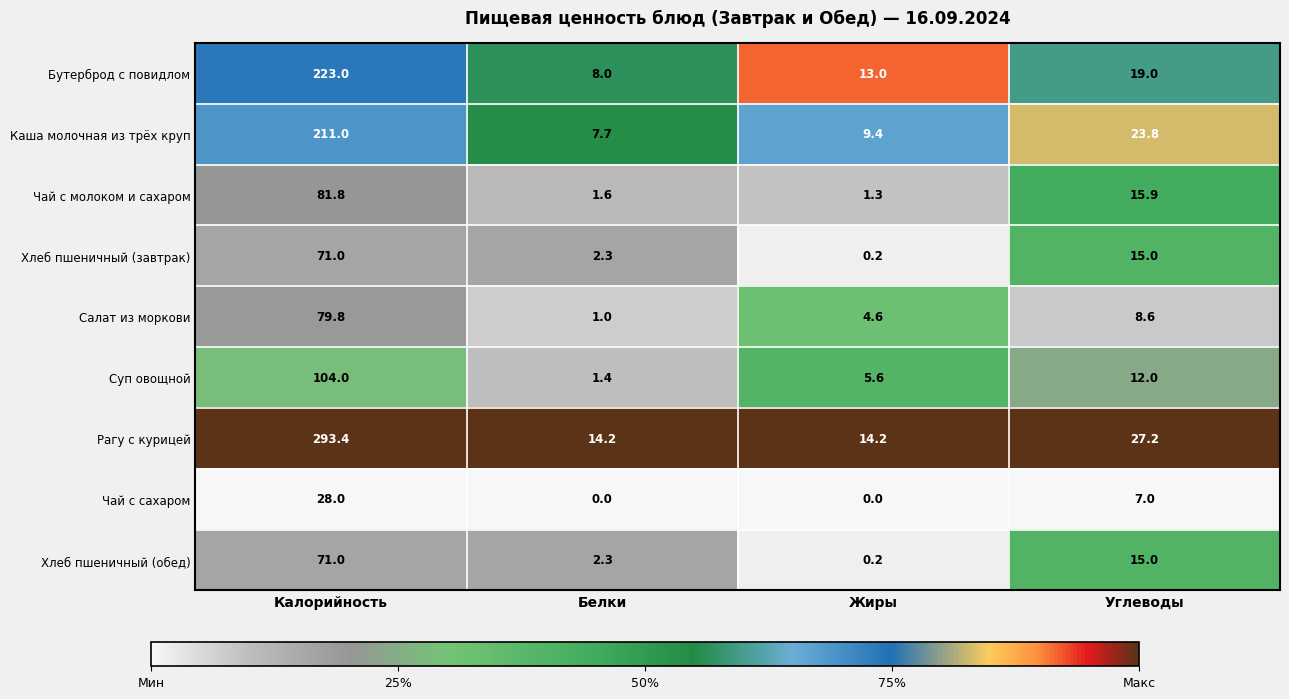

What is the sum of all Чай с молоком и сахаром values?

100.6